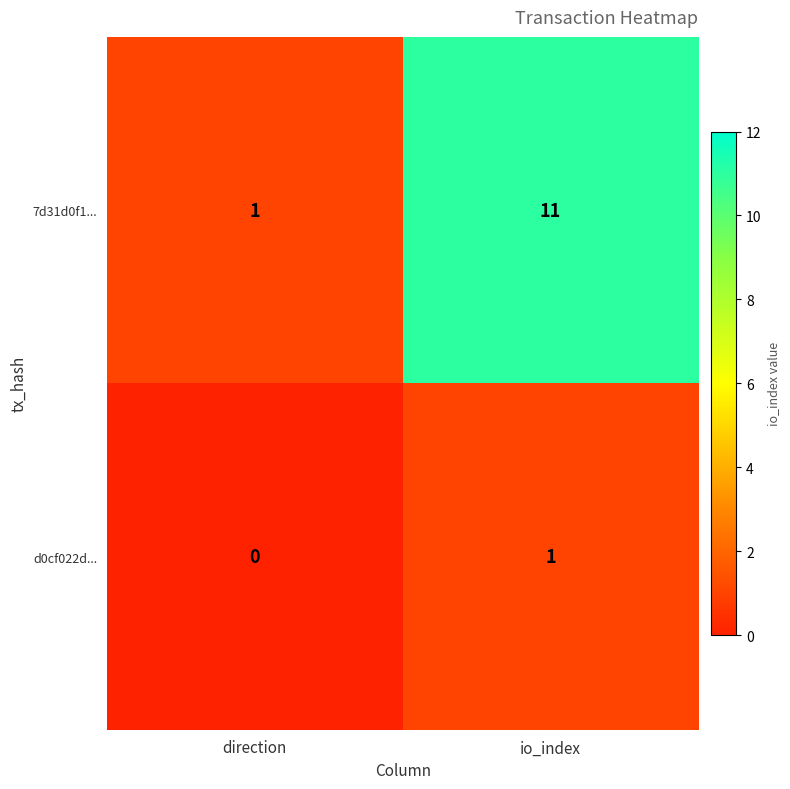

Is it true that 7d31d0f1... equals 11 at io_index?

True